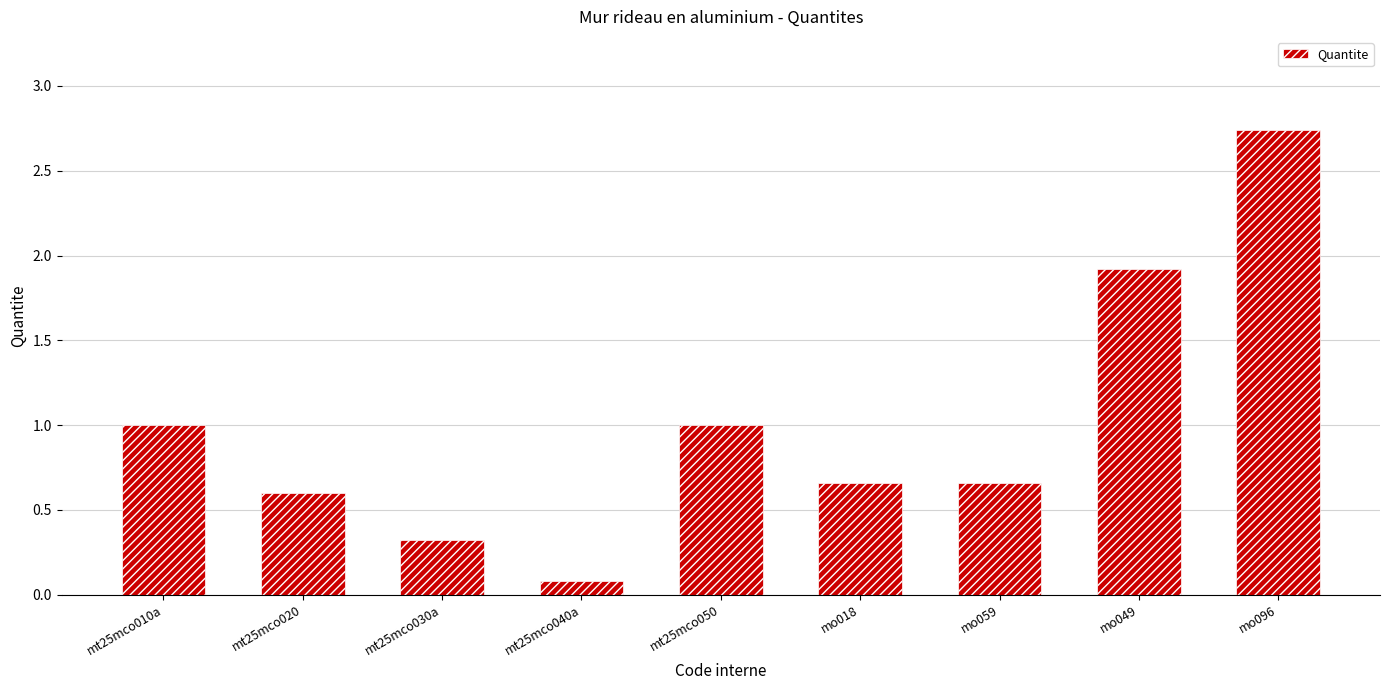

What is the change in value from mt25mco020 to mo059?

+0.1